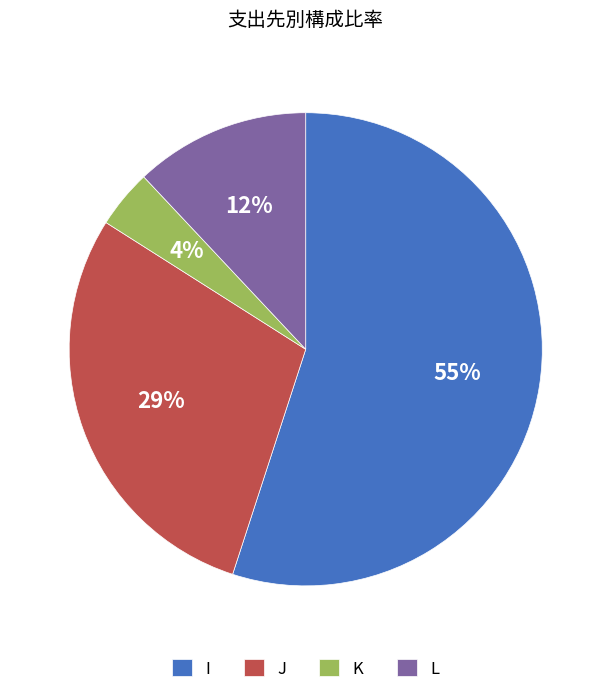

To the nearest percent, what is the combined percentage of K and L?

16%